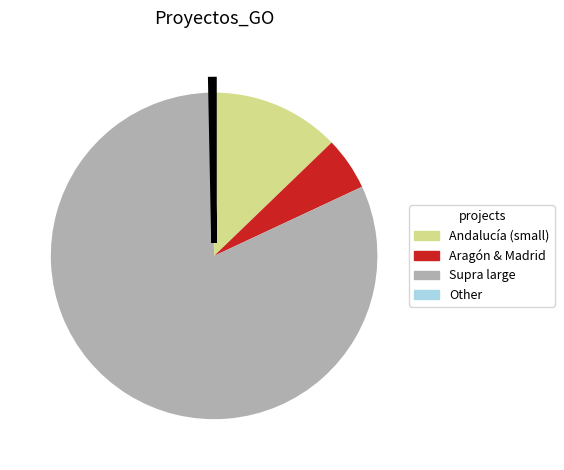

Is there a majority slice in this chart?

Yes